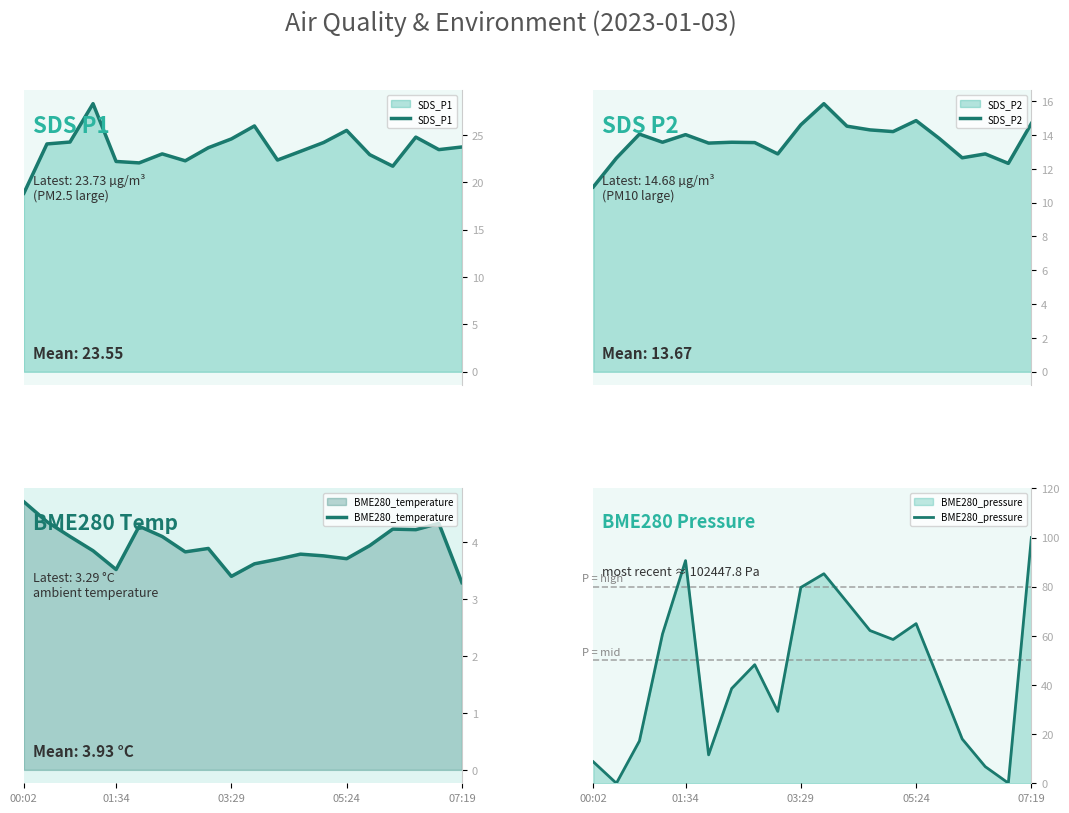

How many data points in BME280_pressure are less than 48?

10